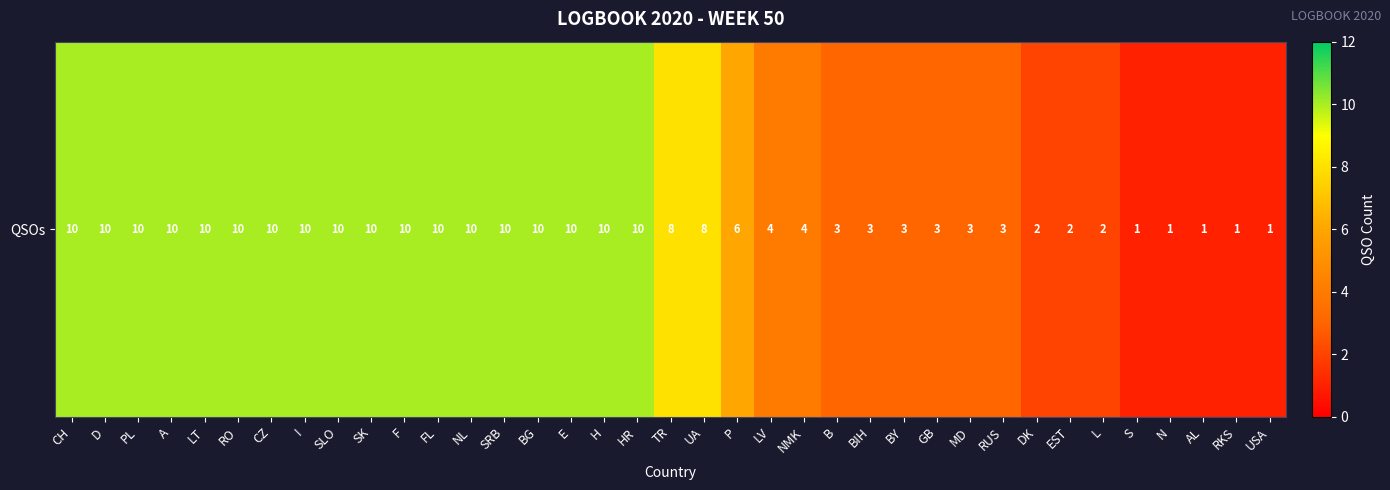

Between F and H, which is larger?

F